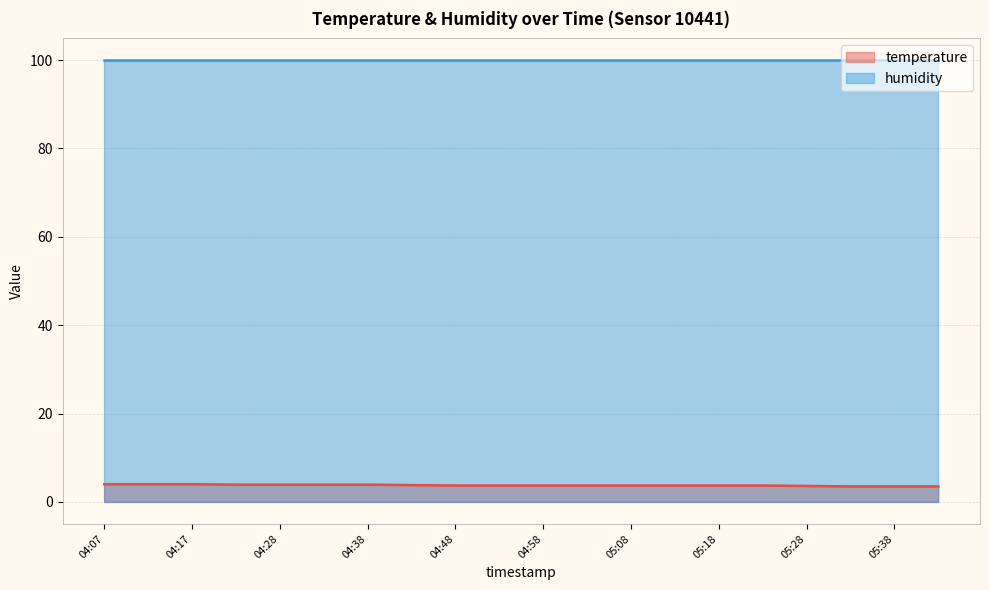

How many lines are shown in the chart?

2